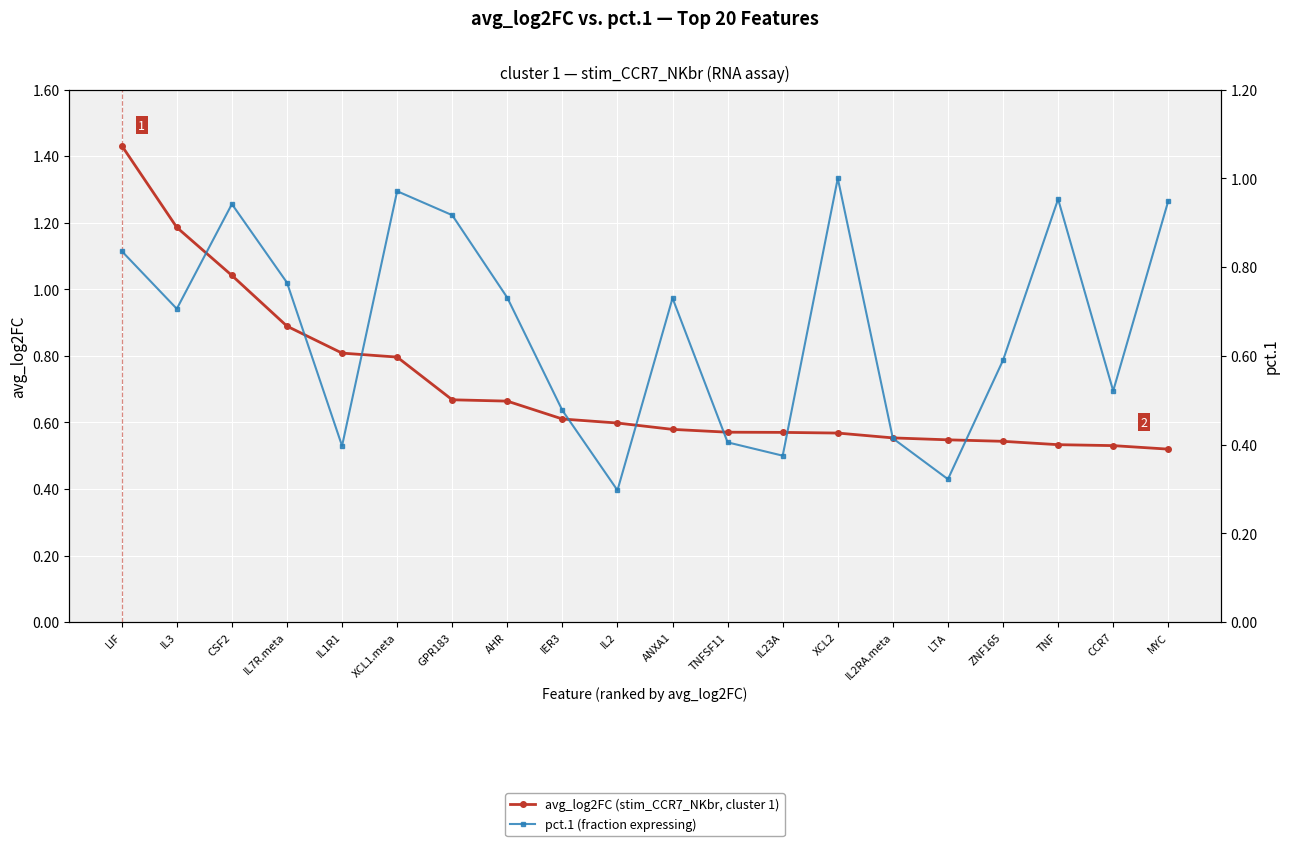

What is the sum of all pct.1 (fraction expressing) values?

13.3